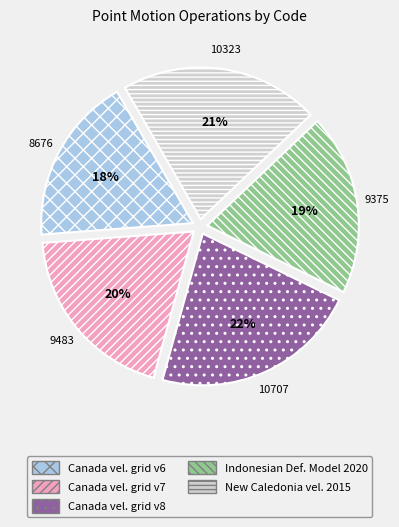

To the nearest percent, what is the average slice percentage?

20%